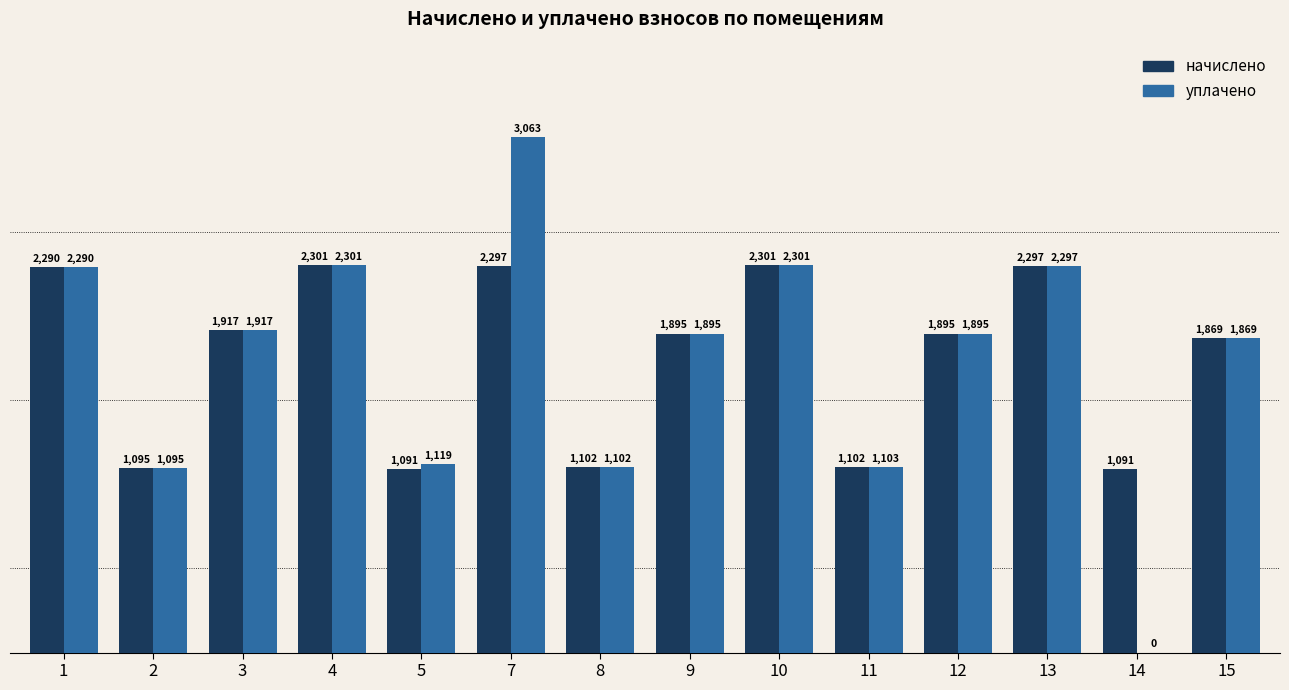

True or false: уплачено has a value of 3268.3 at 15.

False